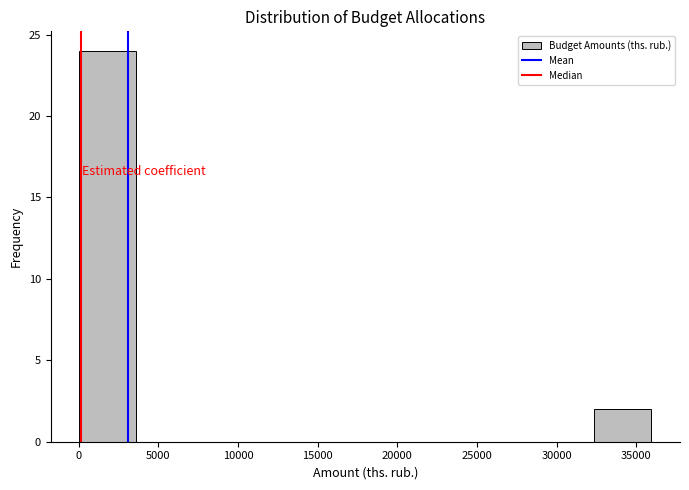

Reading left to right, transcribe this chart: for each bar, give the range it covers on the x-axis and its height. Neither the bar edges nor the heights are printed on the chart, so give them approximately, as read against the axes.

0 to 3500: 24
3500 to 7000: 0
7000 to 11000: 0
11000 to 14500: 0
14500 to 18000: 0
18000 to 21500: 0
21500 to 25000: 0
25000 to 29000: 0
29000 to 32500: 0
32500 to 36000: 2